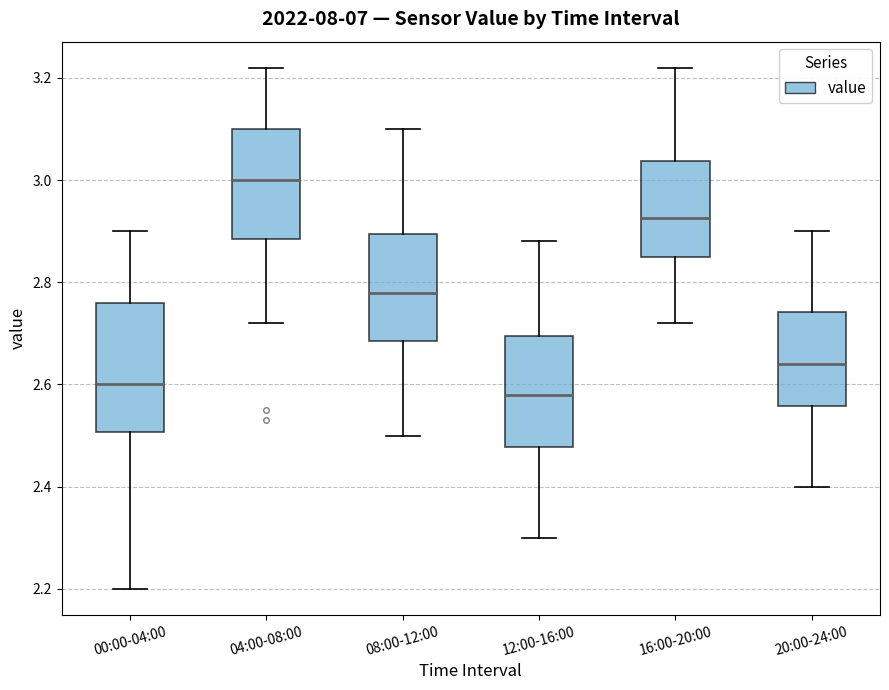

Comparing the boxes themselves (not the whiskers), which one is the tallest?

00:00-04:00